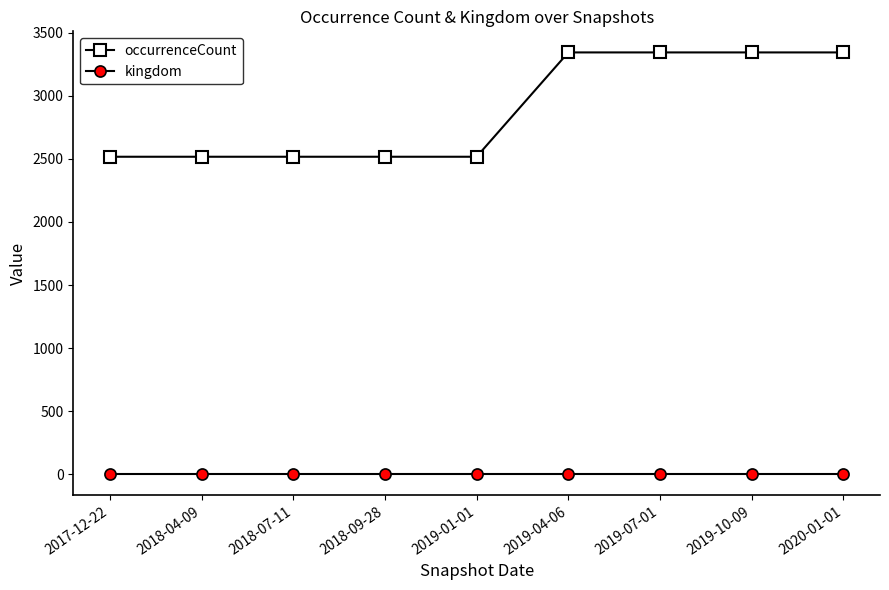

What is the sum of all occurrenceCount values?

25961